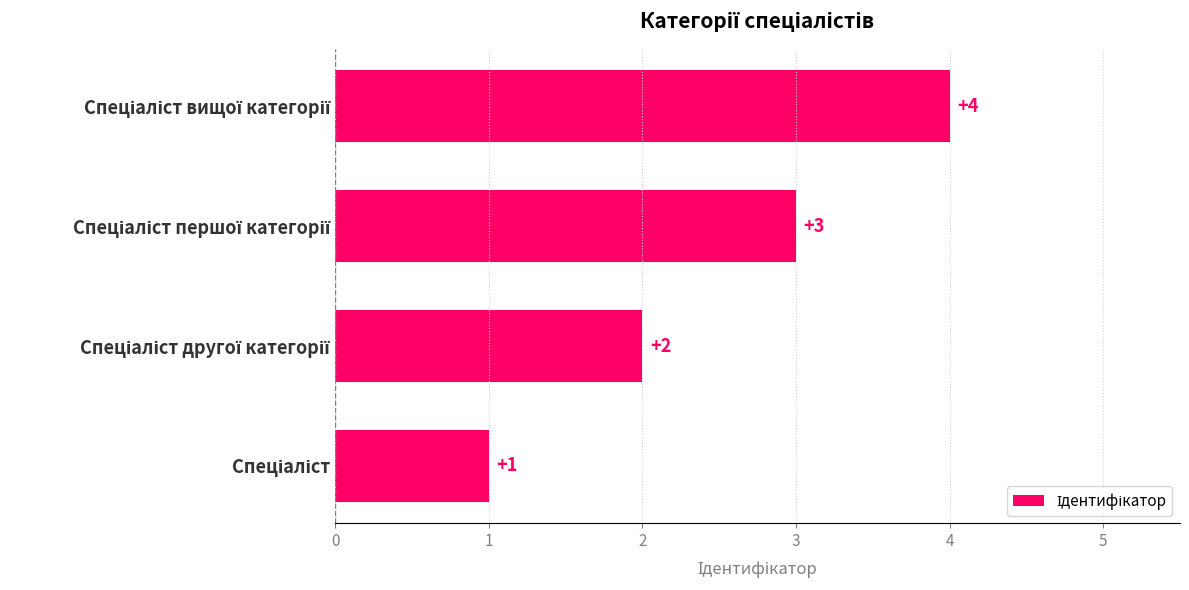

Count the values in the range 2 to 4.

3